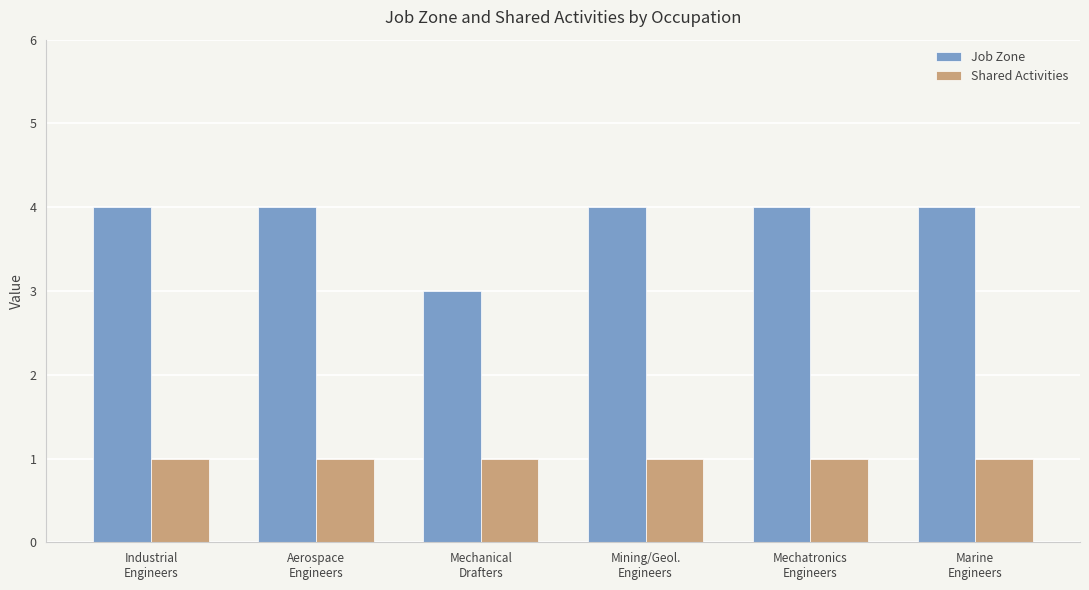

At Aerospace
Engineers, list the series in order from largest to smallest.

Job Zone, Shared Activities